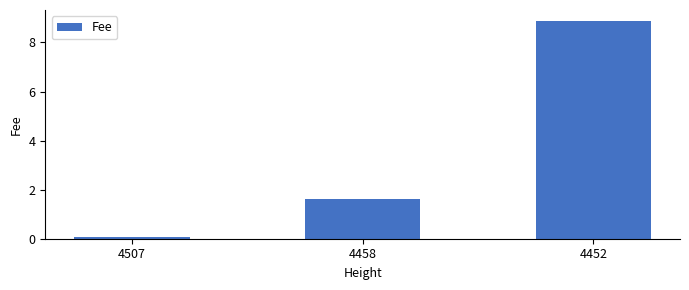

Does the chart contain stacked bars?

No